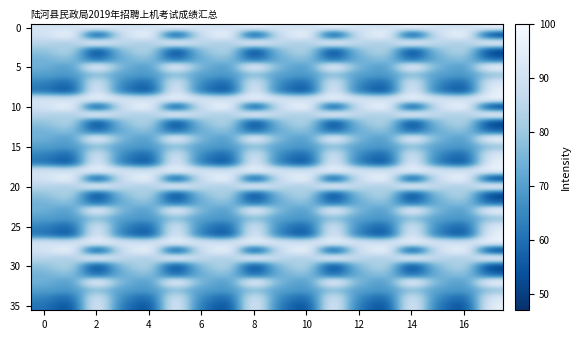

At how many categories does at least one series exceed 69?

18